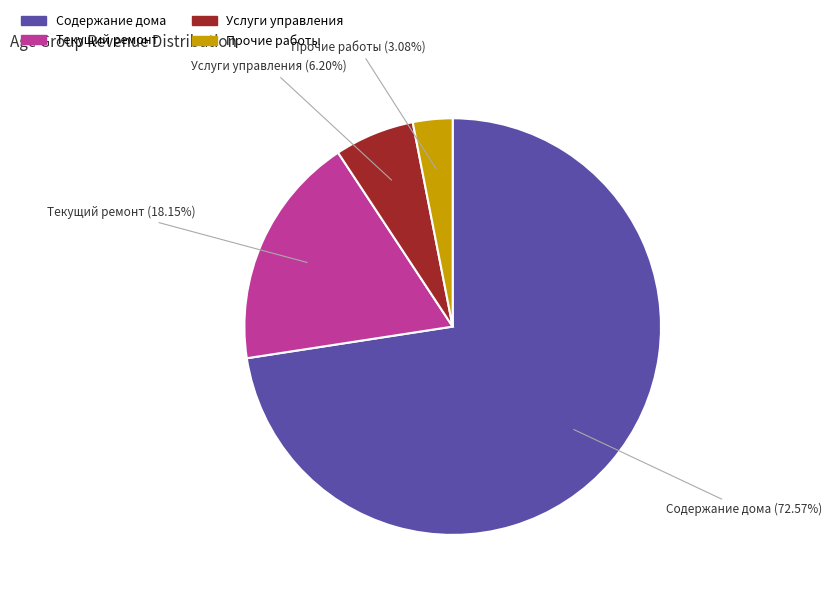

Rank the categories by value from highest to lowest.

Содержание дома, Текущий ремонт, Услуги управления, Прочие работы